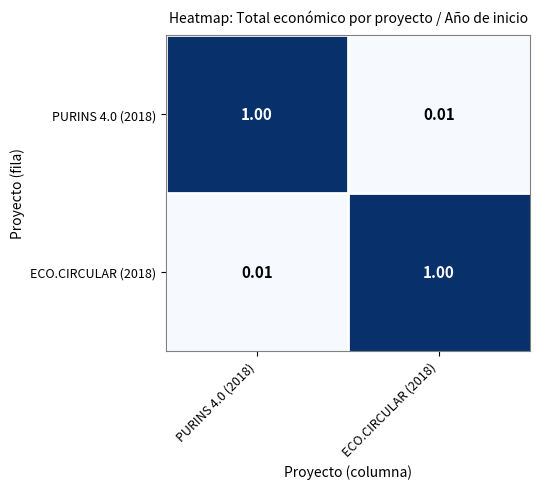

How many categories are shown in the chart?

2